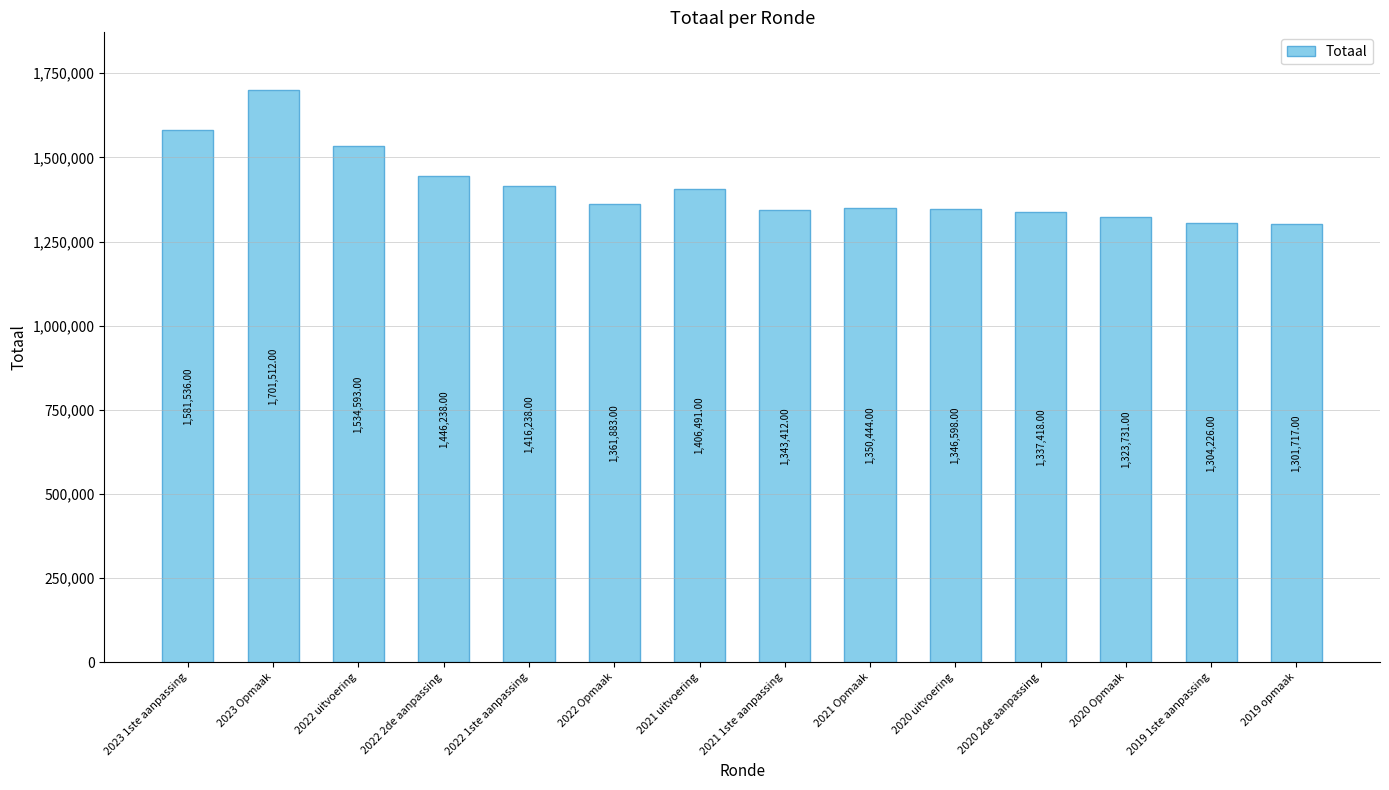

How many bars are there in total?

14